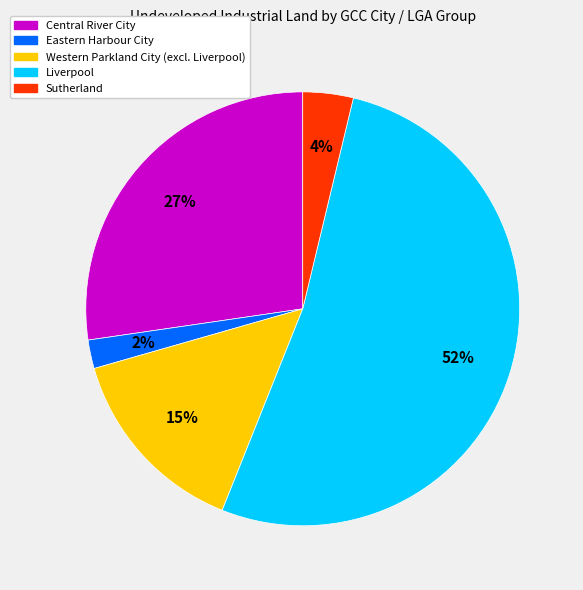

Is there any slice that represents more than half of the pie?

Yes